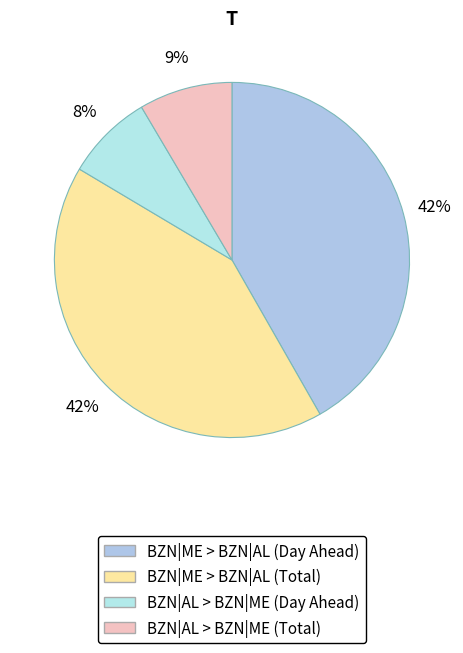

How many slices are in this pie chart?

4